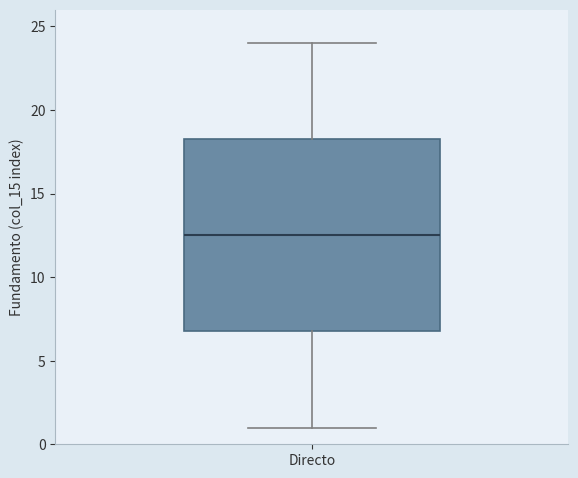

Read this box plot against the y-axis: the position of the median line, the range covered by the box, and the ends of both whiskers. The values are not printed on the chart, so give them approximately, as read against the axis.

median 12.5, box 7.0 to 18.5, whiskers 1.0 to 24.0